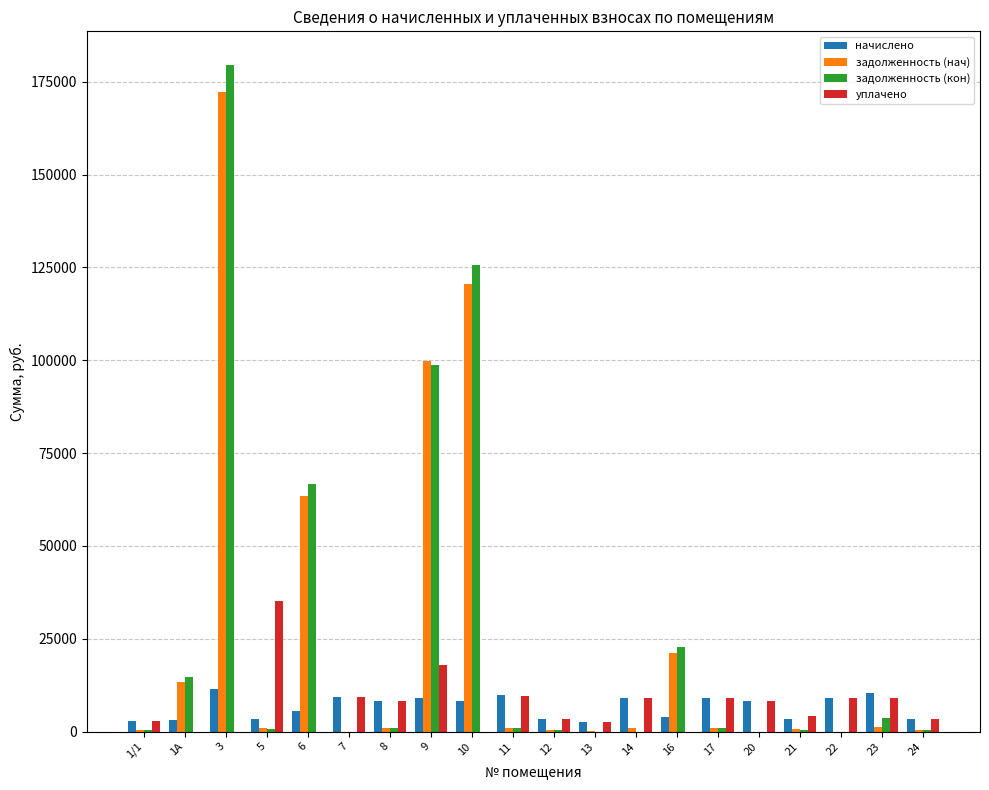

The задолженность (кон) series shows 98629.9 at 9. True or false?

True